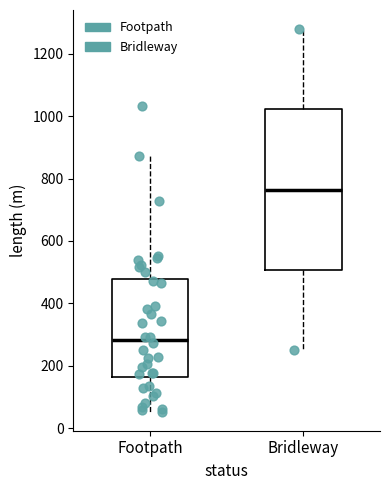

Reading left to right, read every box against the y-axis: the position of its median line, the range the box covers, and the ends of its whiskers. The values are not printed on the chart, so give them approximately, as read against the axis.

Footpath: median 280, box 160 to 480, whiskers 60 to 880
Bridleway: median 760, box 500 to 1020, whiskers 260 to 1280